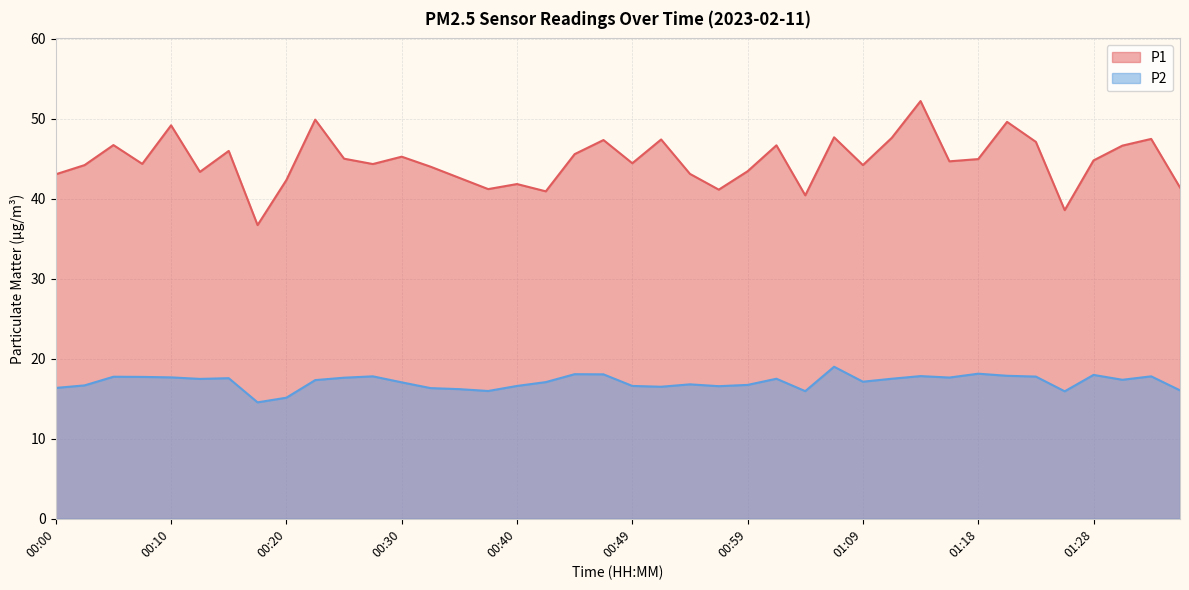

Which category has the lowest value across all series?

00:18